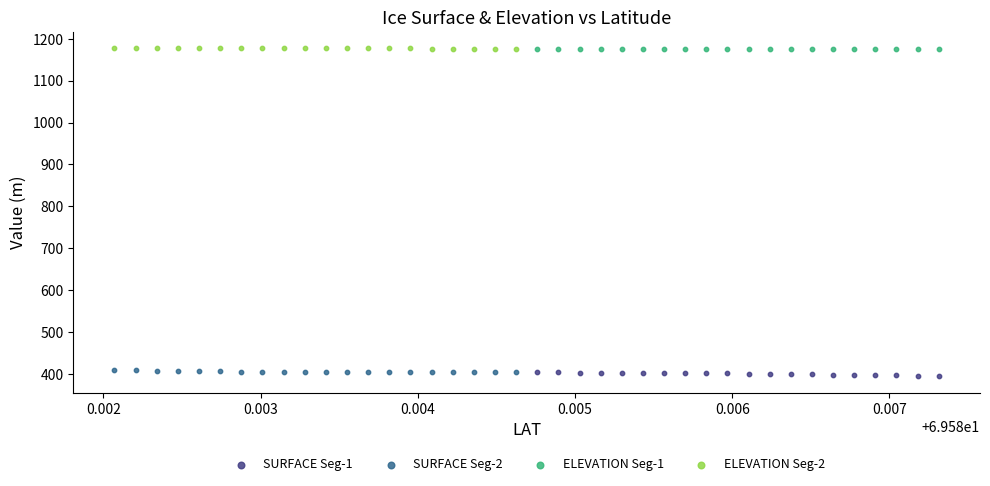

Which series reaches the minimum Y coordinate?

SURFACE Seg-1